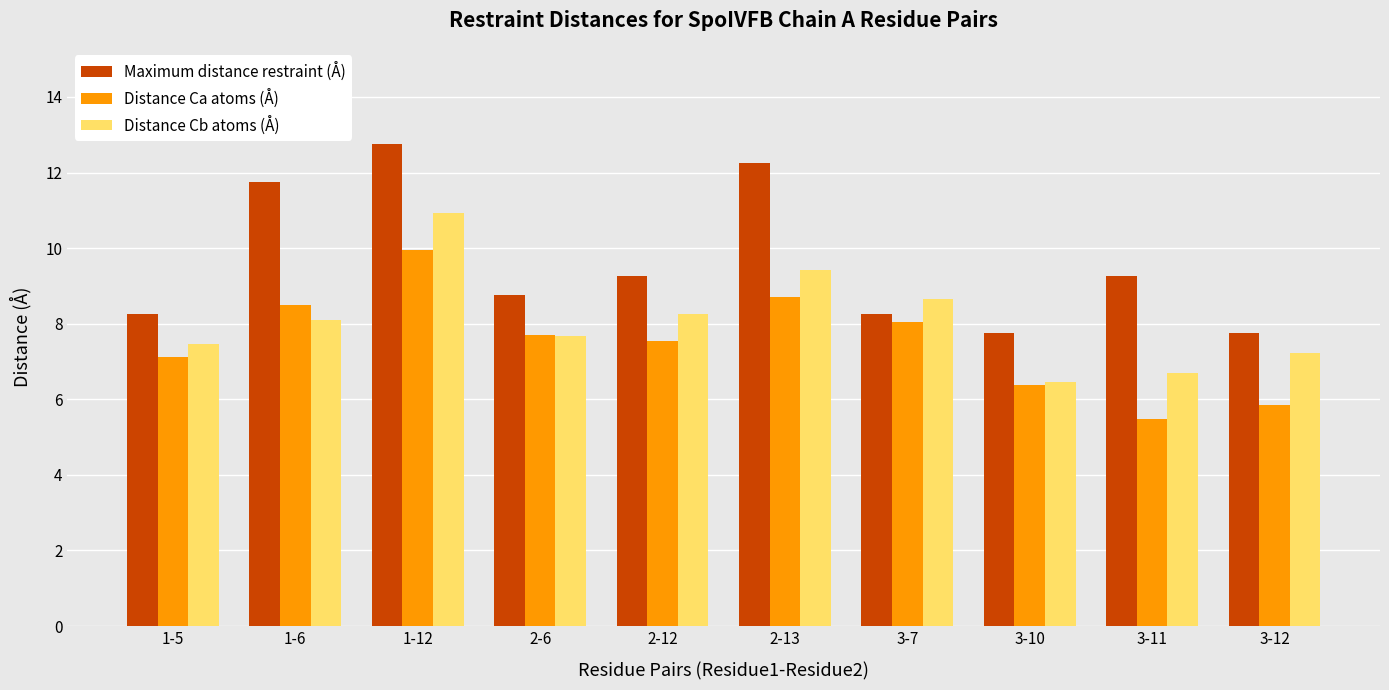

Where does the Maximum distance restraint (Å) series first go above 9?

1-6